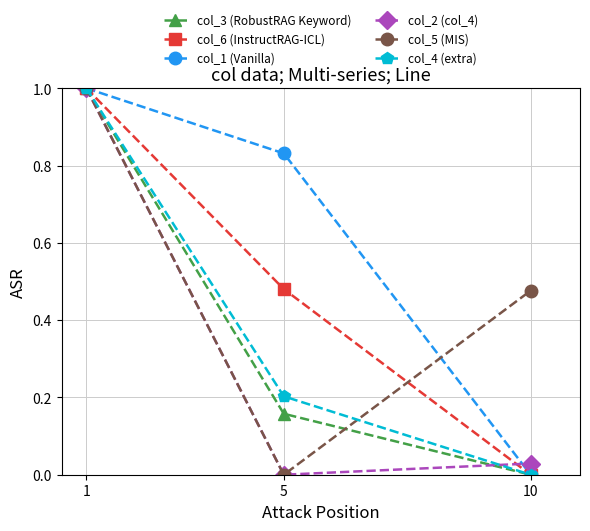

What are all the series names shown in the legend?

col_3 (RobustRAG Keyword), col_6 (InstructRAG-ICL), col_1 (Vanilla), col_2 (col_4), col_5 (MIS), col_4 (extra)